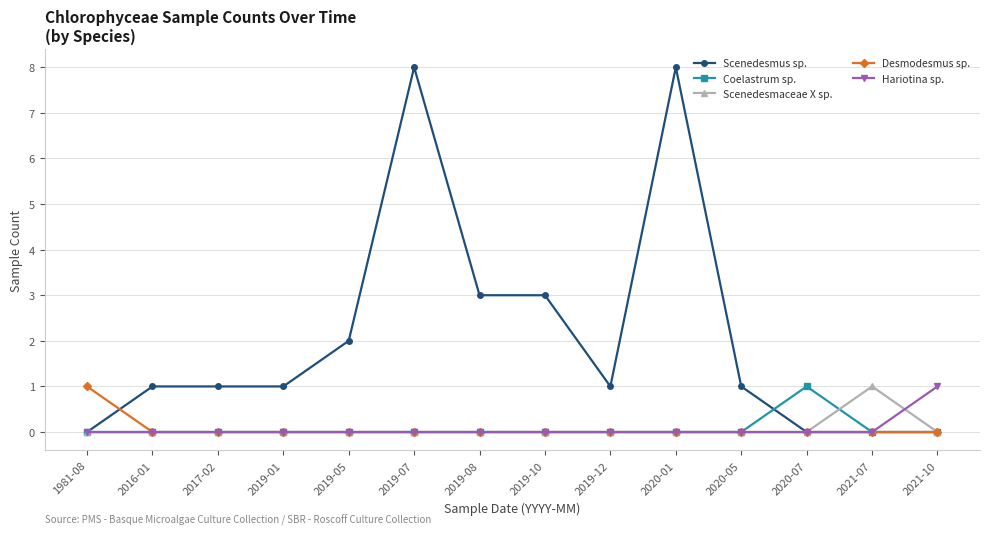

The value of Scenedesmus sp. at 2019-12 is 1. True or false?

True